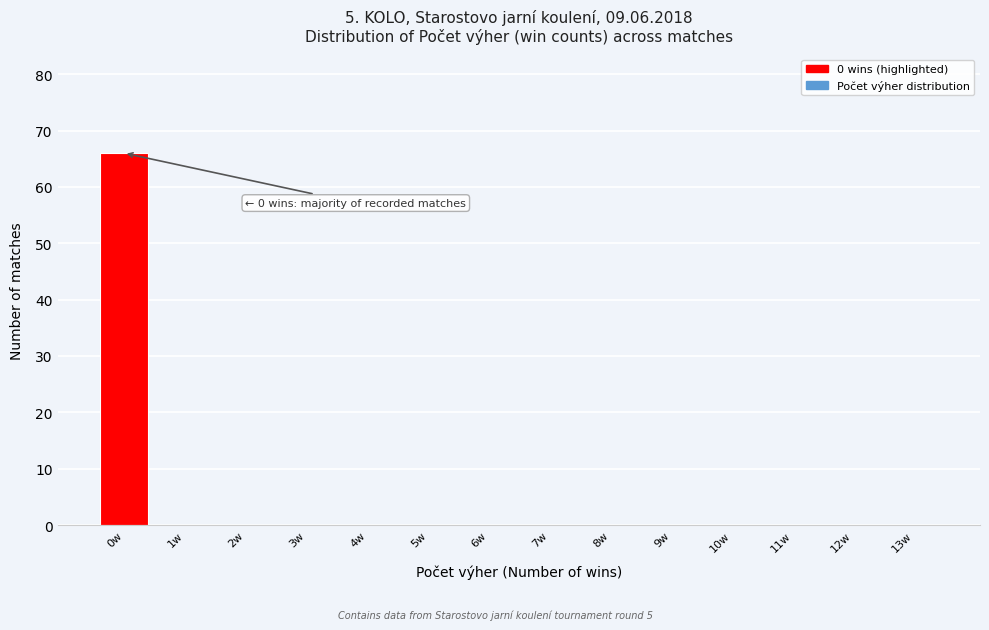

Reading left to right, list all the values displayed in this chart.

0w=66	1w=0	2w=0	3w=0	4w=0	5w=0	6w=0	7w=0	8w=0	9w=0	10w=0	11w=0	12w=0	13w=0